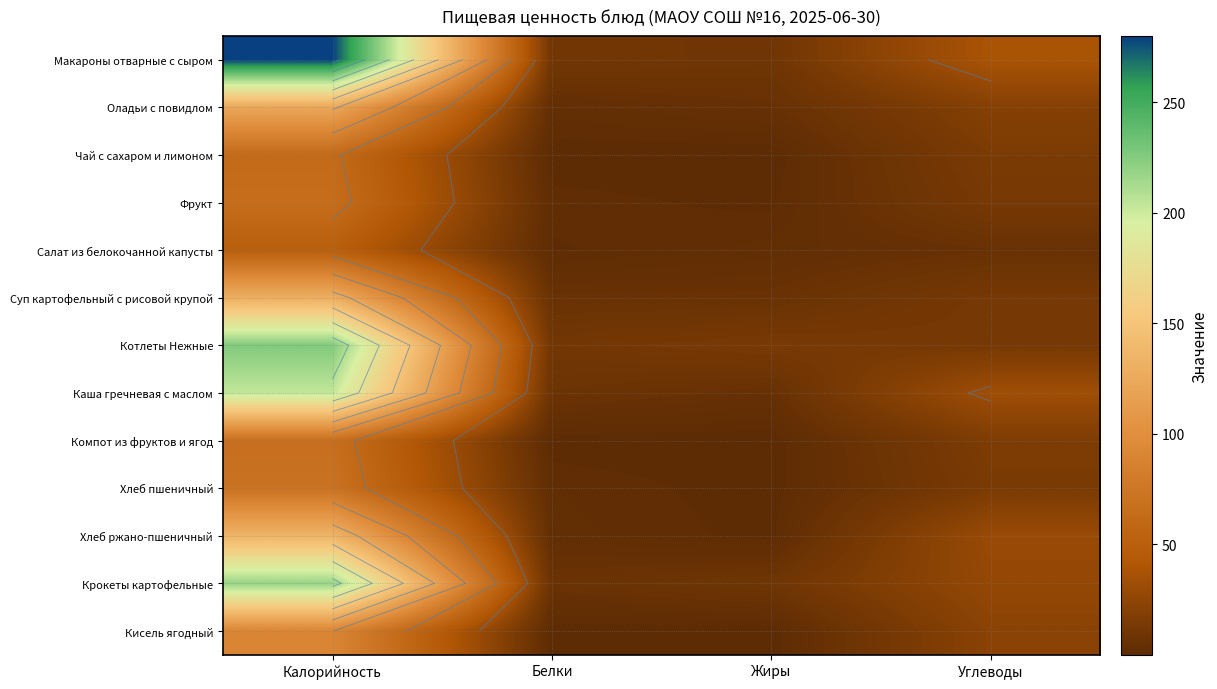

Between Белки and Жиры, which is larger?

Белки